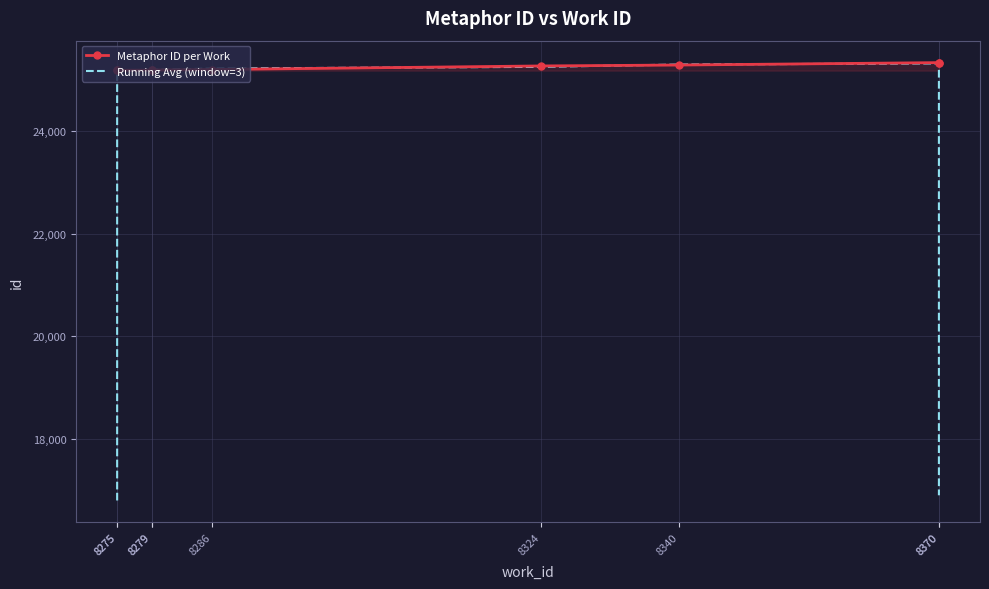

What is the difference between the maximum and second lowest values in the Running Avg (window=3) series?

8430.7